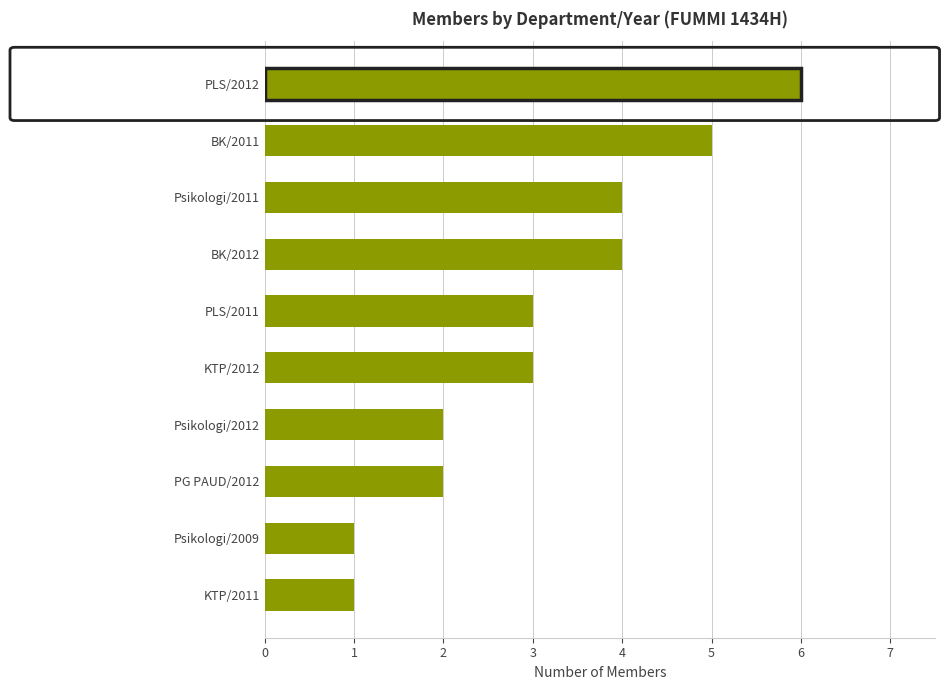

What value does the data have at BK/2011?

5